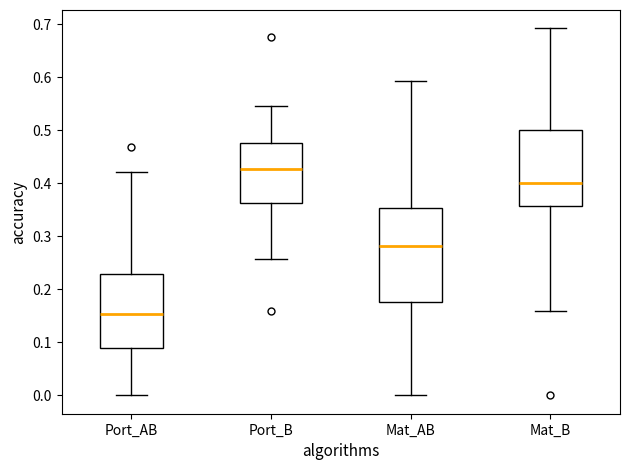

Where does the upper whisker of the box for Mat_AB end on the y-axis? The values are not printed on the chart, so give them approximately, as read against the axis.

0.59